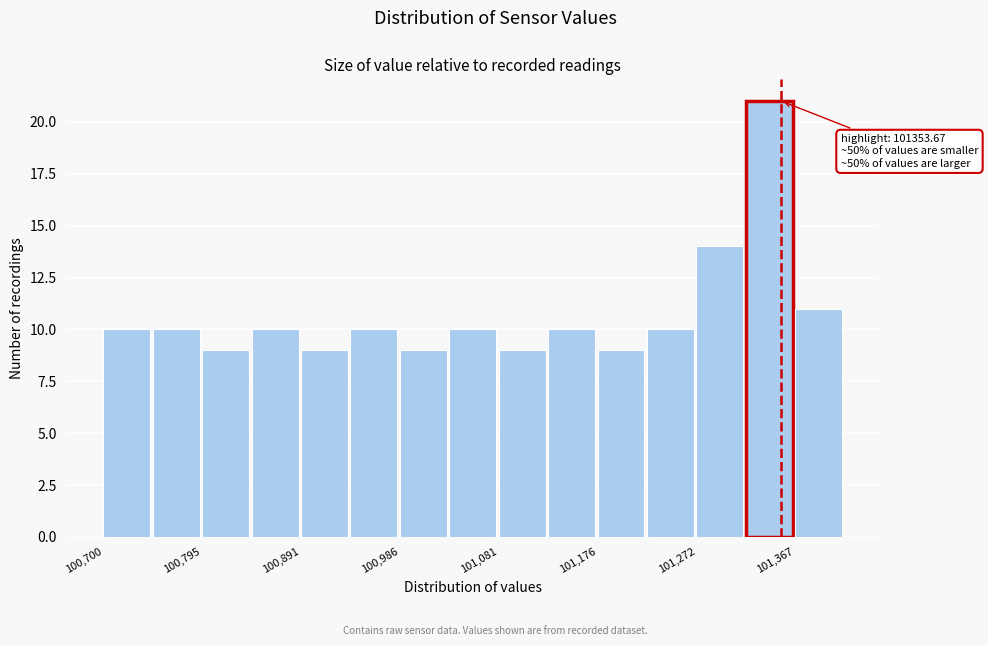

Which range on the x-axis has the tallest bar?

101320 to 101370